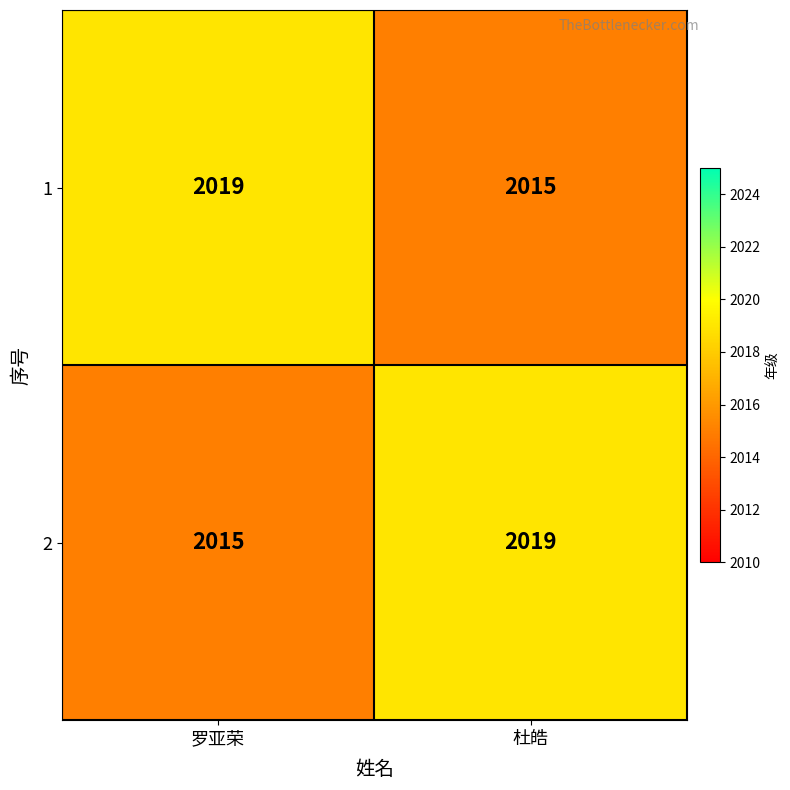

What is the sum of the 2 values at 杜皓 and 罗亚荣?

4034